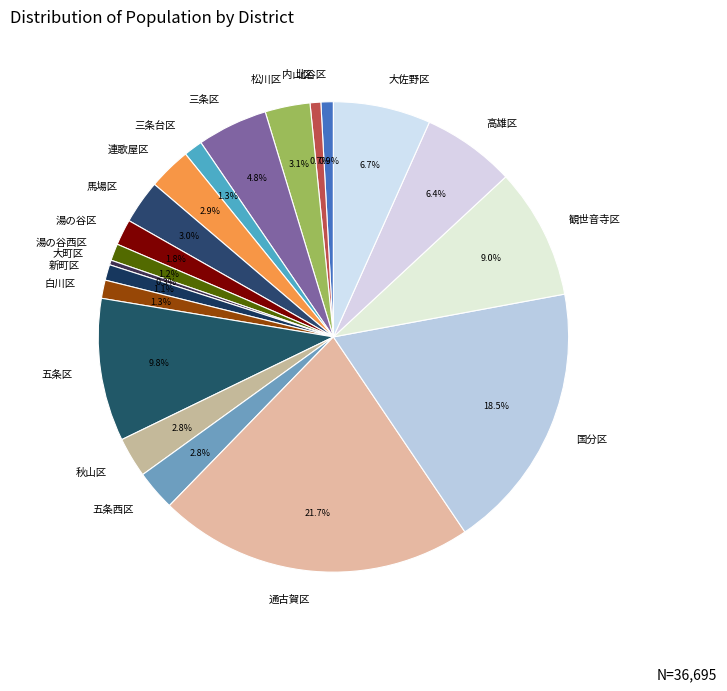

What percentage is NOT represented by 新町区?

98.9%